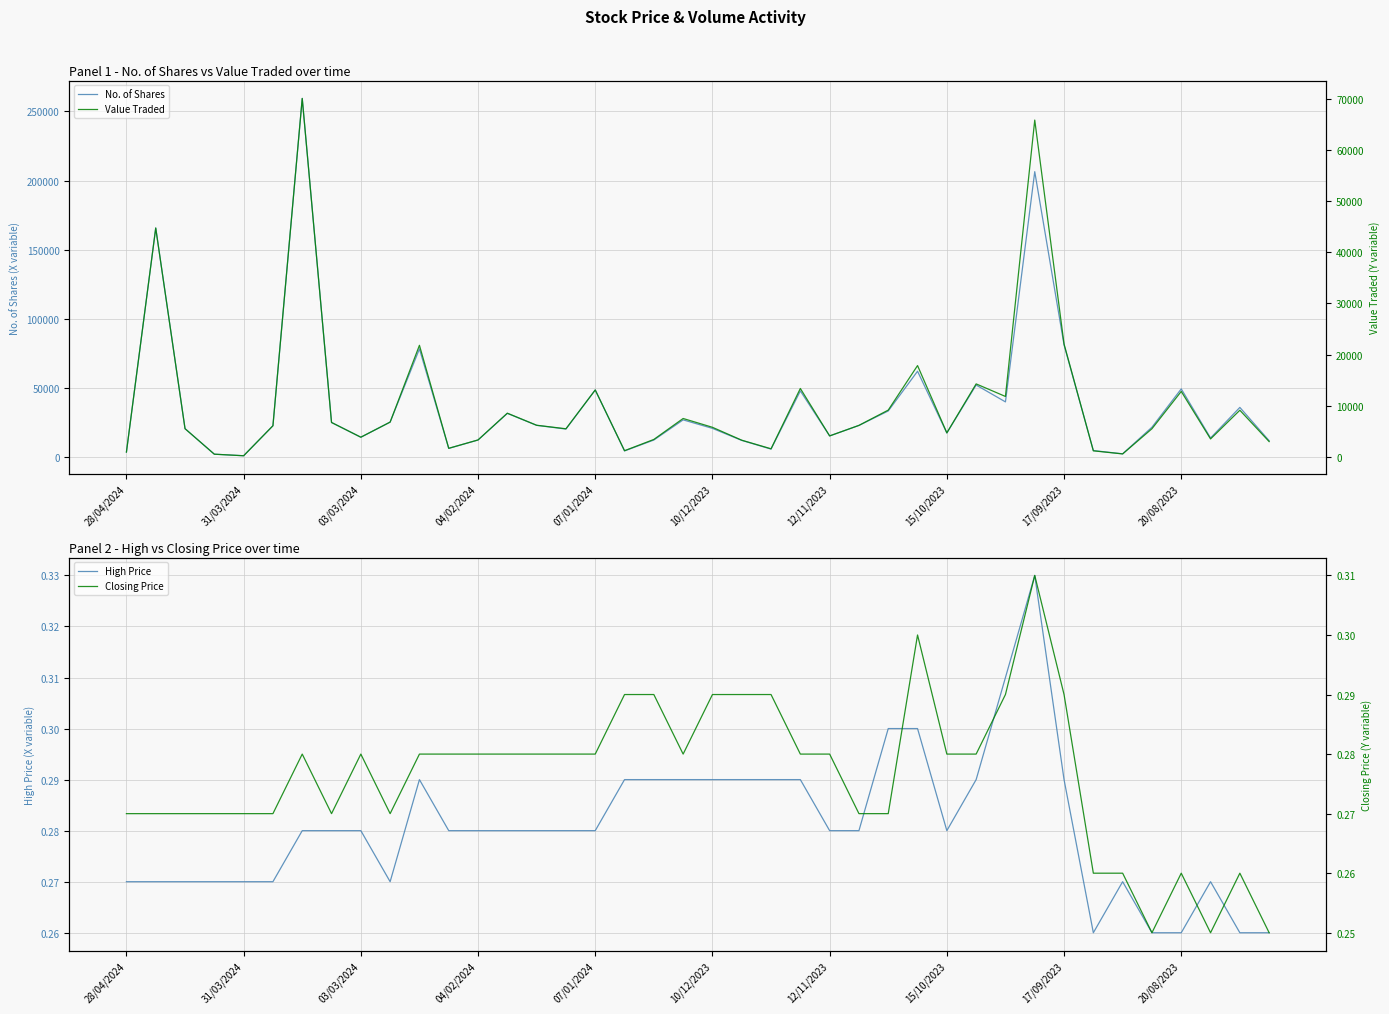

Count the number of data series in this chart.

4